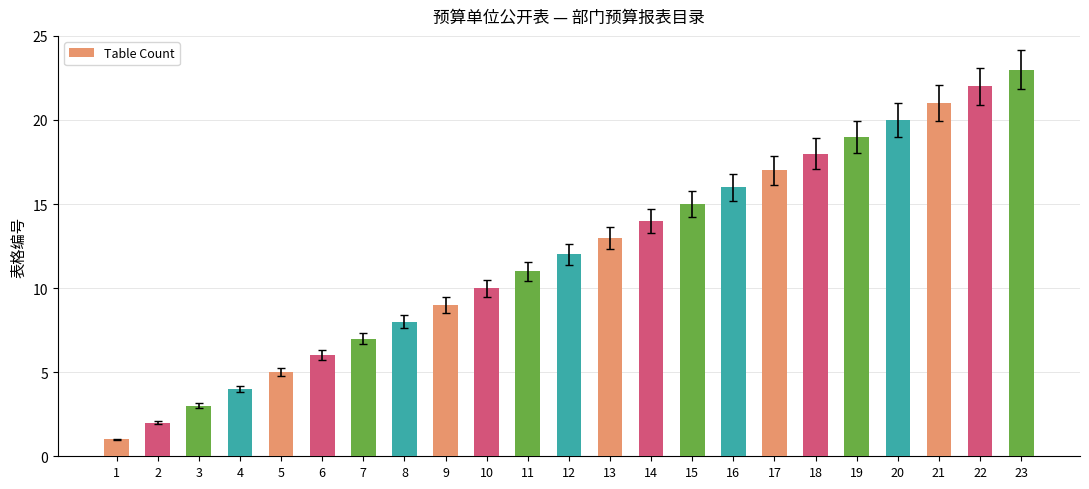

What is the difference between the maximum and minimum values?

22